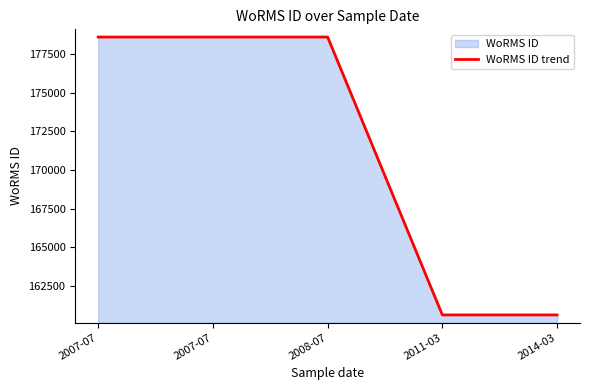

How many values are below 178627?

2